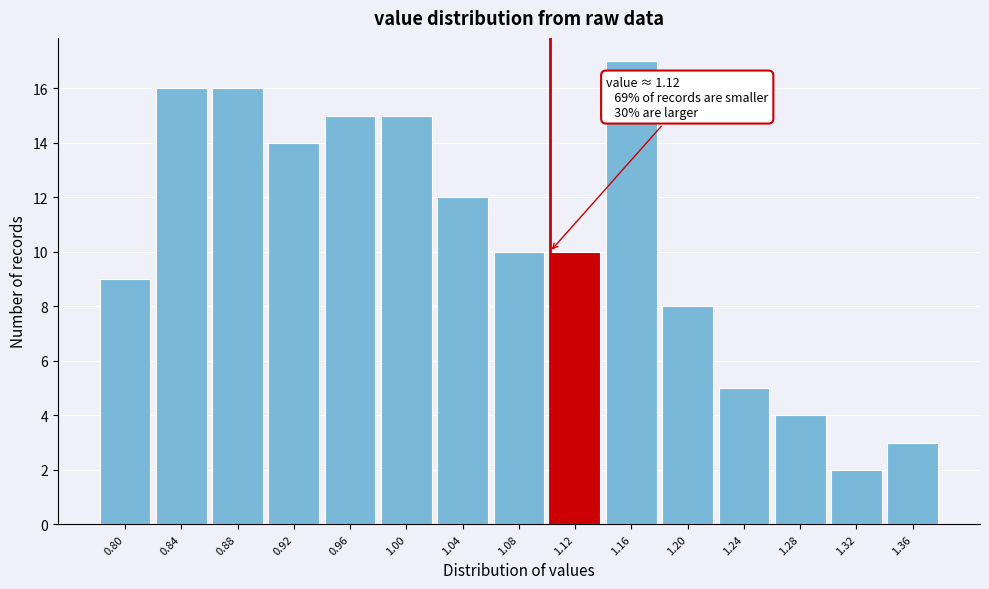

Reading left to right, extract all data points from this chart.

9	16	16	14	15	15	12	10	10	17	8	5	4	2	3